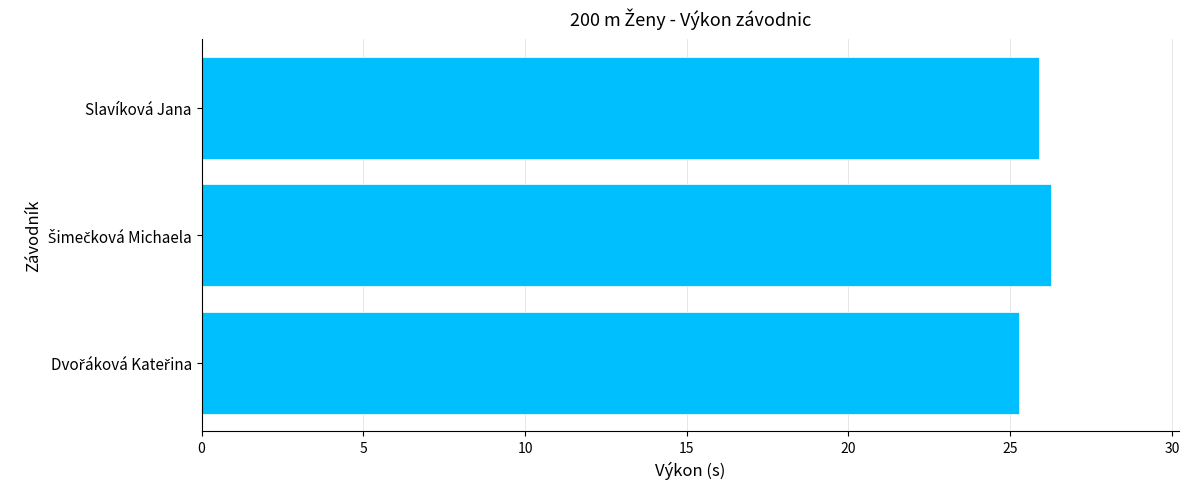

What value does the data have at Slavíková Jana?

25.9